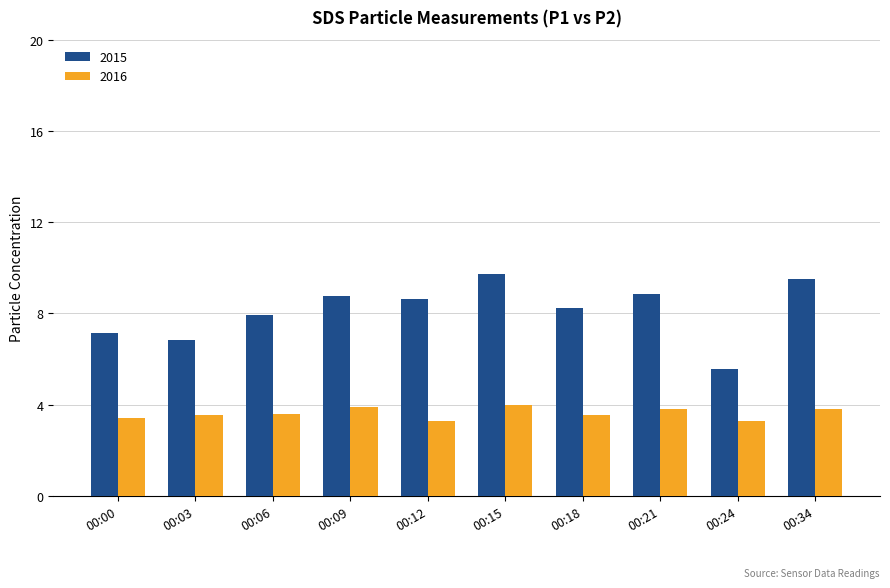

At which label does 2015 reach its peak?

00:15